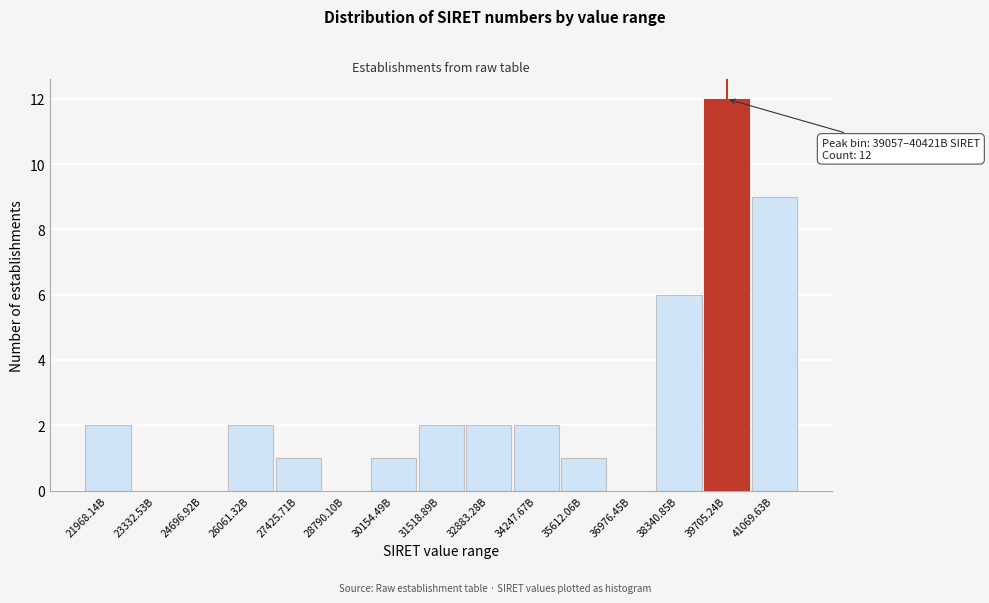

Reading right to left, what are all the values shown in this chart?

41069.63B=9	39705.24B=12	38340.85B=6	36976.45B=0	35612.06B=1	34247.67B=2	32883.28B=2	31518.89B=2	30154.49B=1	28790.10B=0	27425.71B=1	26061.32B=2	24696.92B=0	23332.53B=0	21968.14B=2